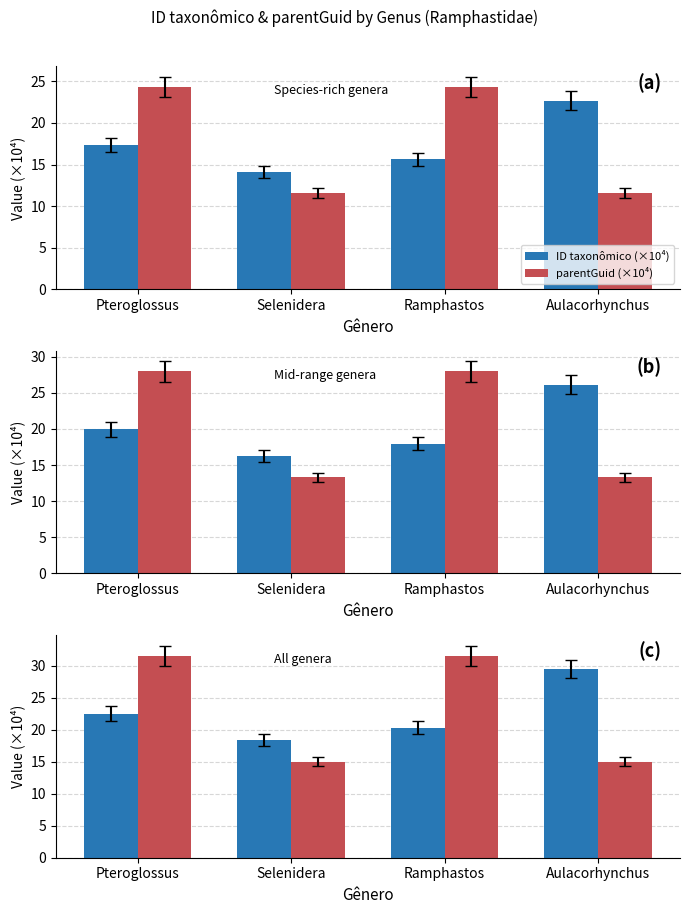

At which category is the sum across all series the highest?

Pteroglossus